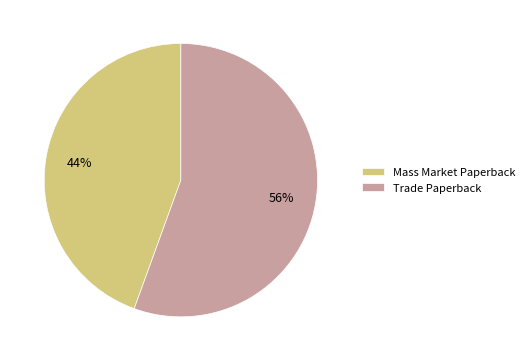

How many segments does this pie chart have?

2